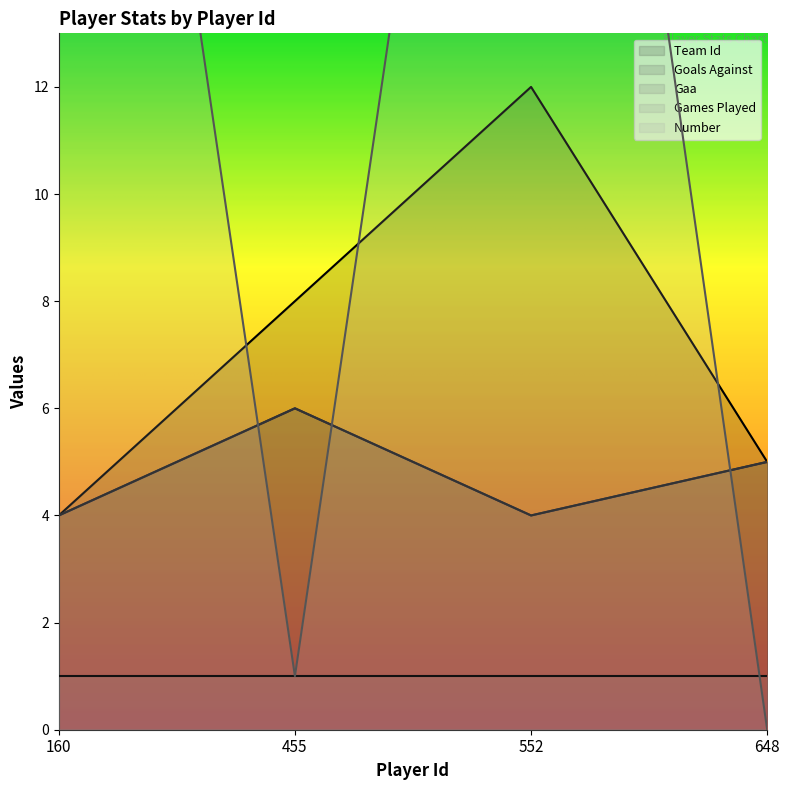

Is the value of Gaa at 552 greater than the value of Goals Against at 552?

No